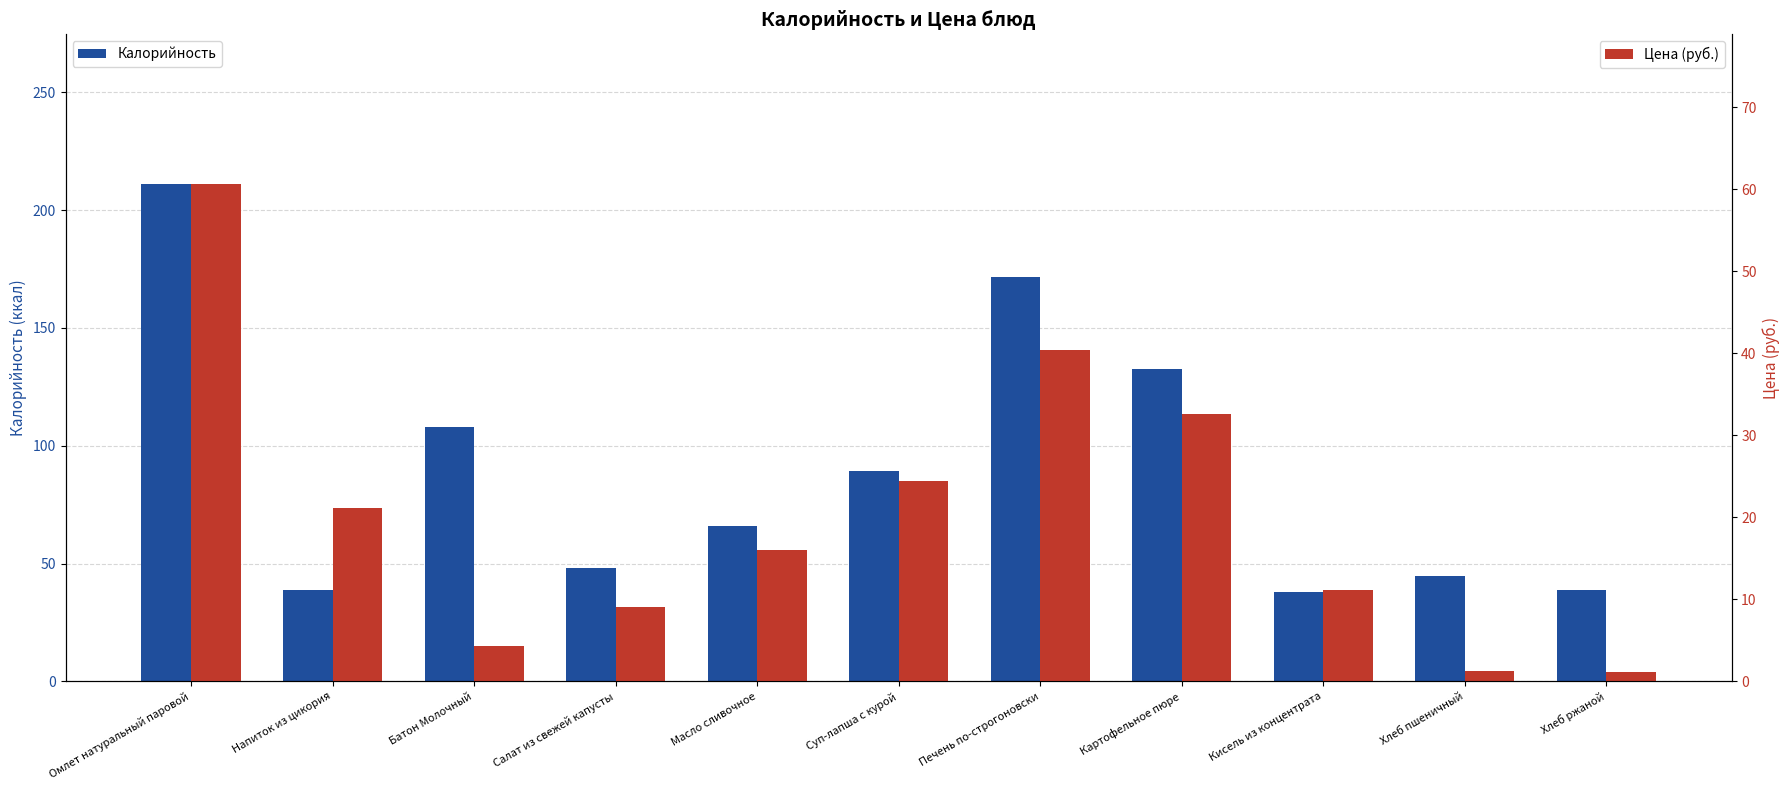

What is the maximum value shown in the chart?

211.2